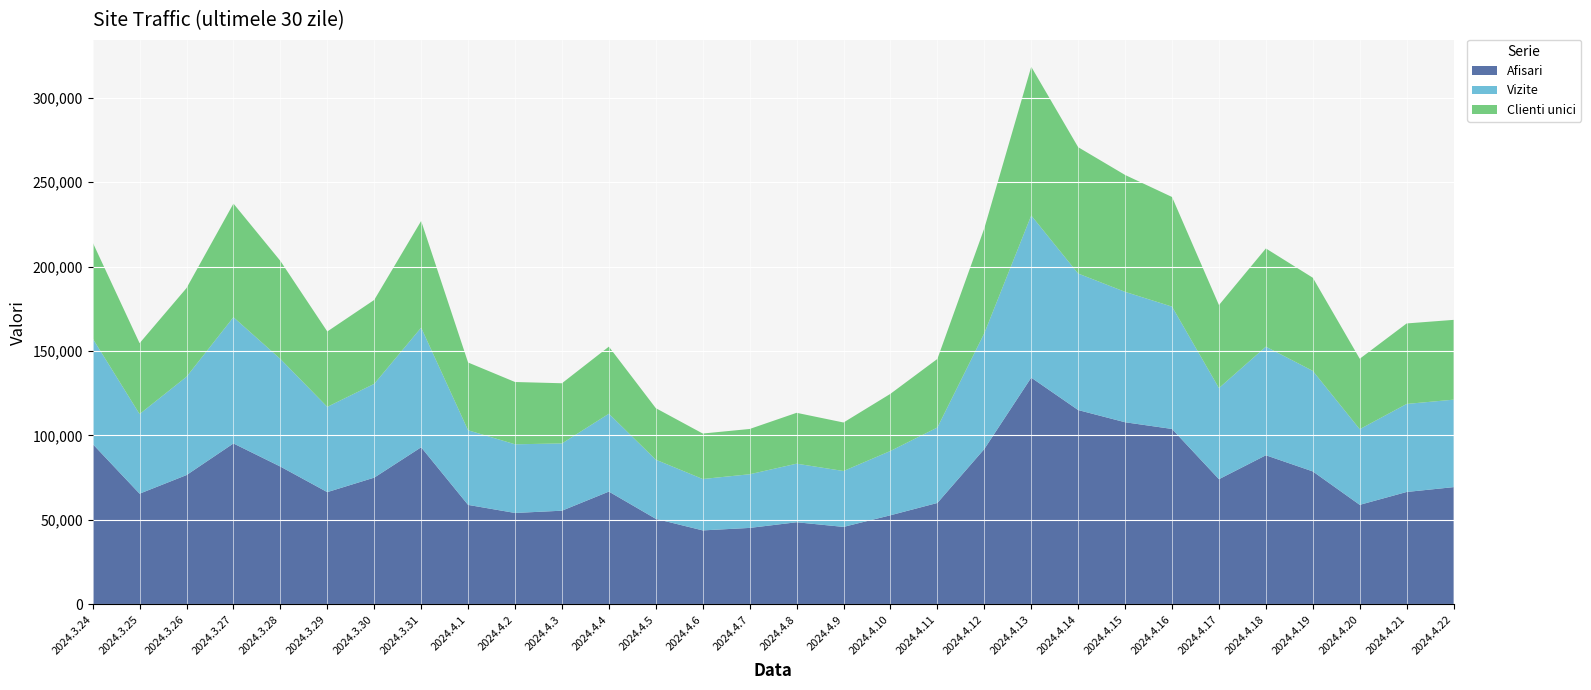

Reading left to right, what are all the values shown in this chart?

Afisari: 2024.3.24=94969	2024.3.25=65540	2024.3.26=76559	2024.3.27=95279	2024.3.28=81596	2024.3.29=66463	2024.3.30=75039	2024.3.31=93012	2024.4.1=58902	2024.4.2=54125	2024.4.3=55469	2024.4.4=66776	2024.4.5=50650	2024.4.6=43802	2024.4.7=45272	2024.4.8=48628	2024.4.9=45873	2024.4.10=52757	2024.4.11=60050	2024.4.12=91986	2024.4.13=134248	2024.4.14=115055	2024.4.15=107828	2024.4.16=103860	2024.4.17=74116	2024.4.18=88286	2024.4.19=78718	2024.4.20=58932	2024.4.21=66553	2024.4.22=69420
Vizite: 2024.3.24=62476	2024.3.25=47143	2024.3.26=58209	2024.3.27=74745	2024.3.28=63724	2024.3.29=50485	2024.3.30=55538	2024.3.31=70832	2024.4.1=44186	2024.4.2=40649	2024.4.3=39825	2024.4.4=46103	2024.4.5=35001	2024.4.6=30432	2024.4.7=31767	2024.4.8=34675	2024.4.9=33094	2024.4.10=38079	2024.4.11=44679	2024.4.12=68542	2024.4.13=96006	2024.4.14=80818	2024.4.15=77211	2024.4.16=72423	2024.4.17=53956	2024.4.18=64293	2024.4.19=59521	2024.4.20=44797	2024.4.21=52122	2024.4.22=51781
Clienti unici: 2024.3.24=56878	2024.3.25=41952	2024.3.26=52494	2024.3.27=67260	2024.3.28=58034	2024.3.29=44619	2024.3.30=49677	2024.3.31=63158	2024.4.1=40121	2024.4.2=36886	2024.4.3=35625	2024.4.4=39704	2024.4.5=30526	2024.4.6=26918	2024.4.7=26809	2024.4.8=30116	2024.4.9=28713	2024.4.10=33836	2024.4.11=40598	2024.4.12=62098	2024.4.13=88033	2024.4.14=74805	2024.4.15=69193	2024.4.16=64910	2024.4.17=49134	2024.4.18=58153	2024.4.19=55149	2024.4.20=41702	2024.4.21=47656	2024.4.22=47245